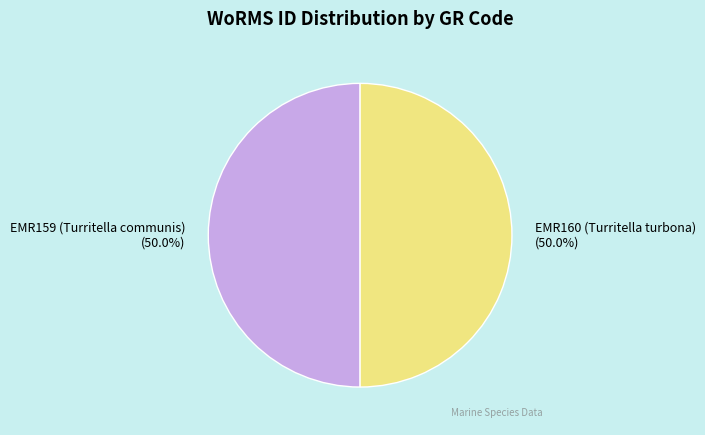

Approximately how many times larger is the value at EMR160 (Turritella turbona) compared to EMR159 (Turritella communis)?

1.0